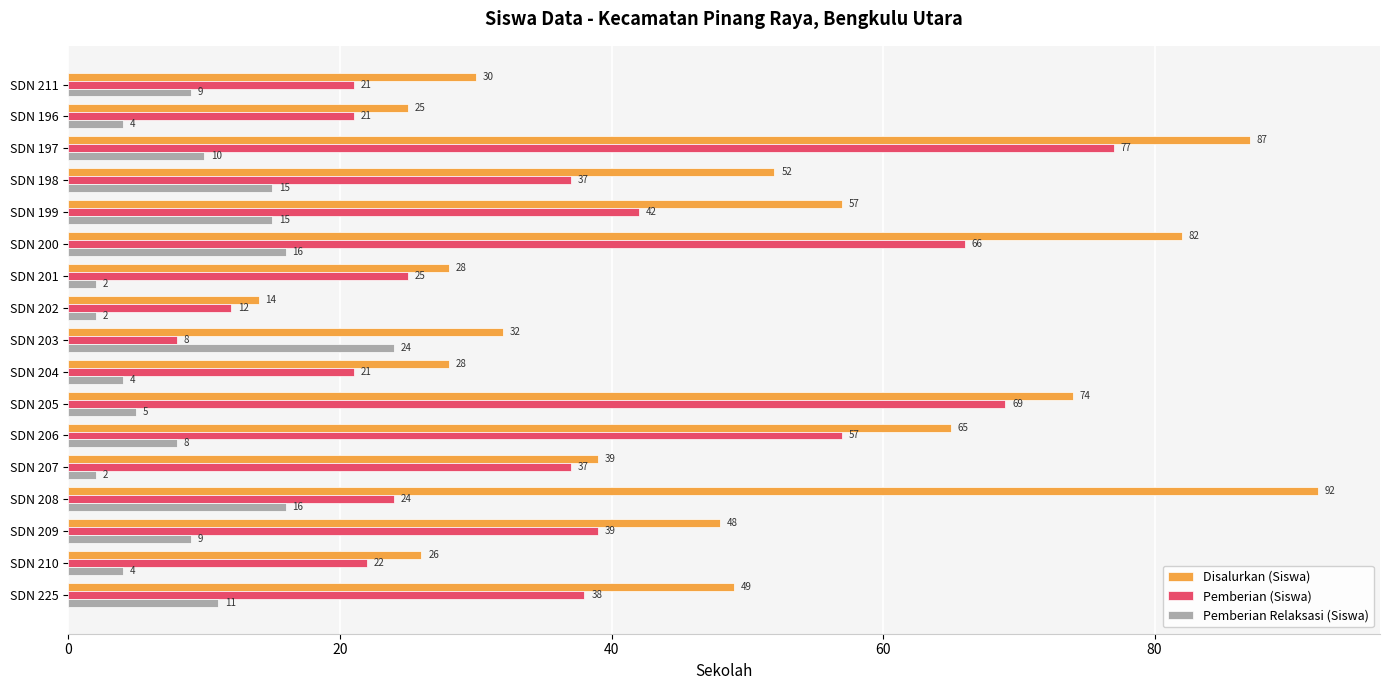

How many values in the Disalurkan (Siswa) series are below 48?

8